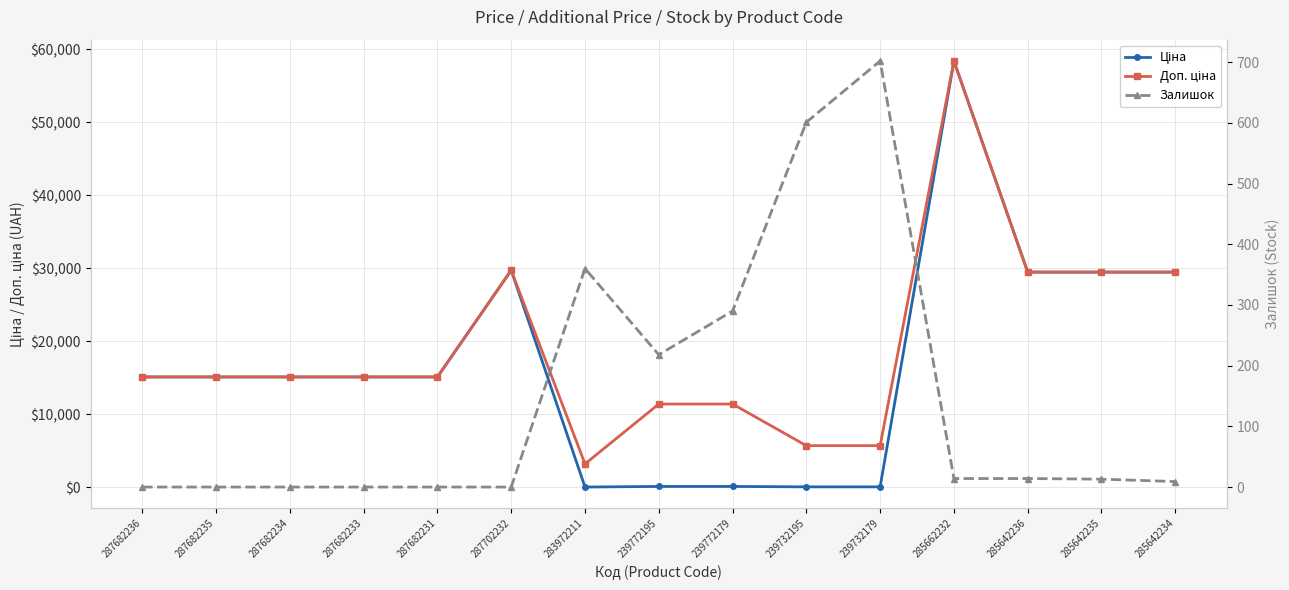

The Залишок series shows 0.0 at 287682233. True or false?

True